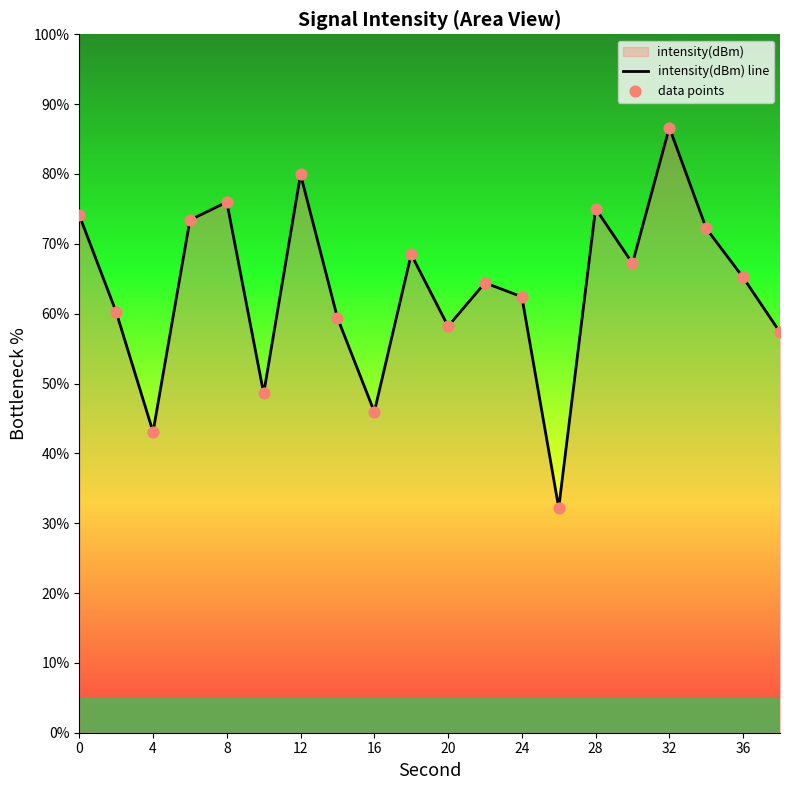

What is the change in value from 16 to 24?

+16.5